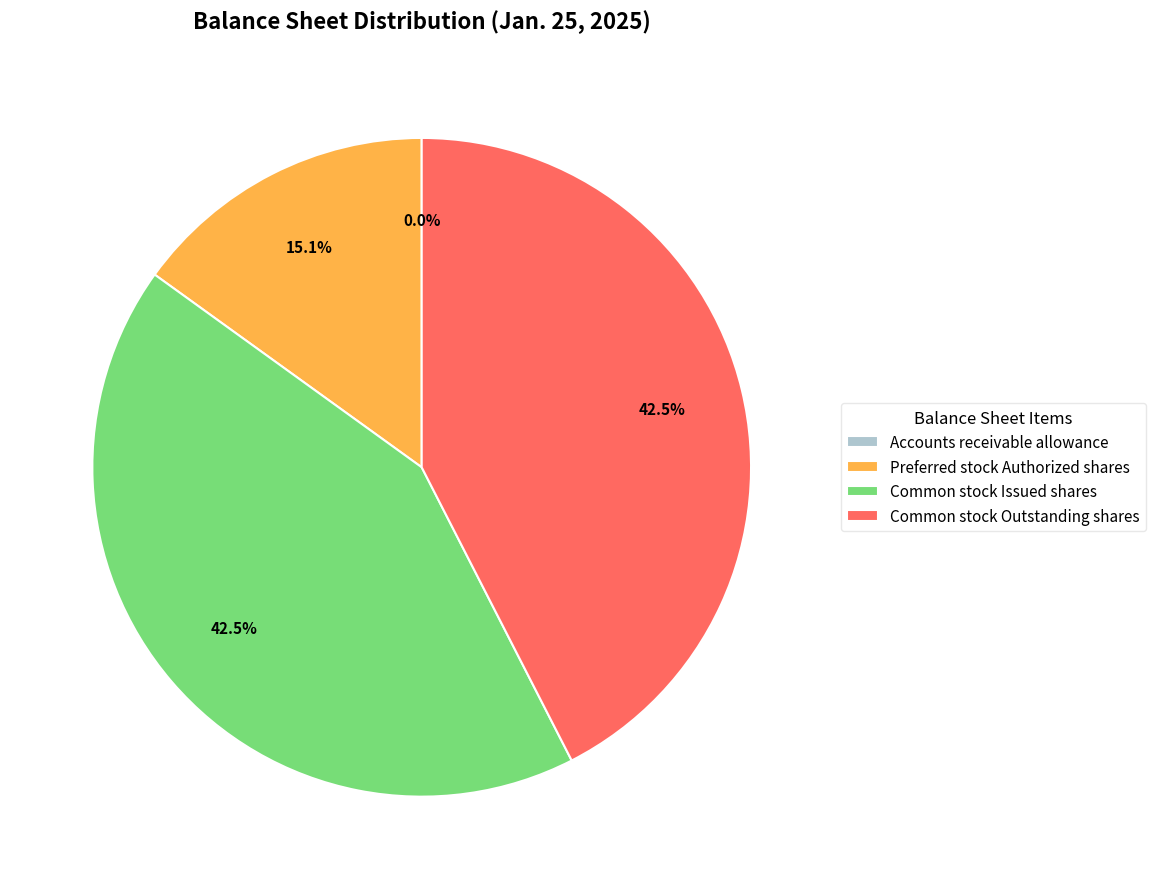

Approximately how many times larger is the value at Common stock Issued shares compared to Preferred stock Authorized shares?

2.8